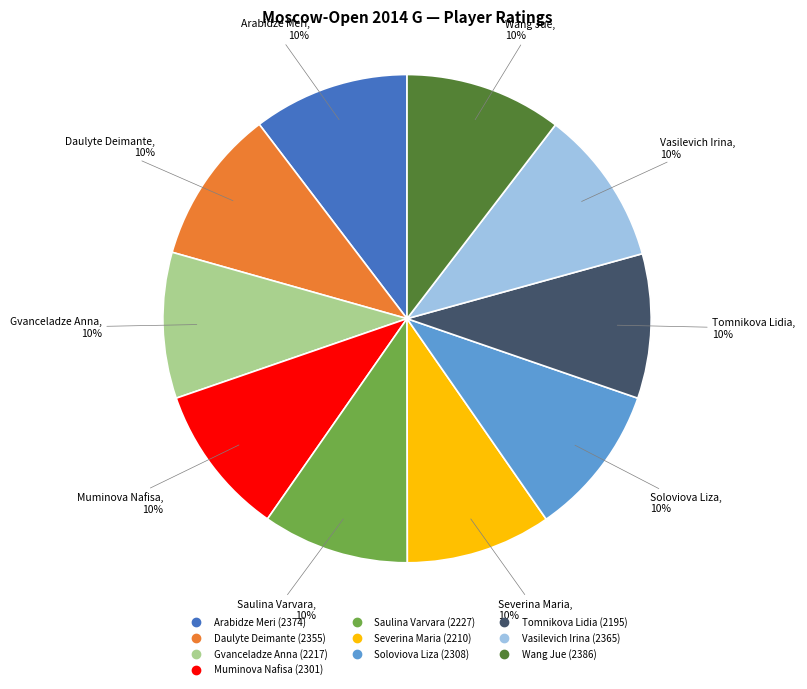

To the nearest percent, what is the combined percentage of Arabidze Meri and Muminova Nafisa?

20%